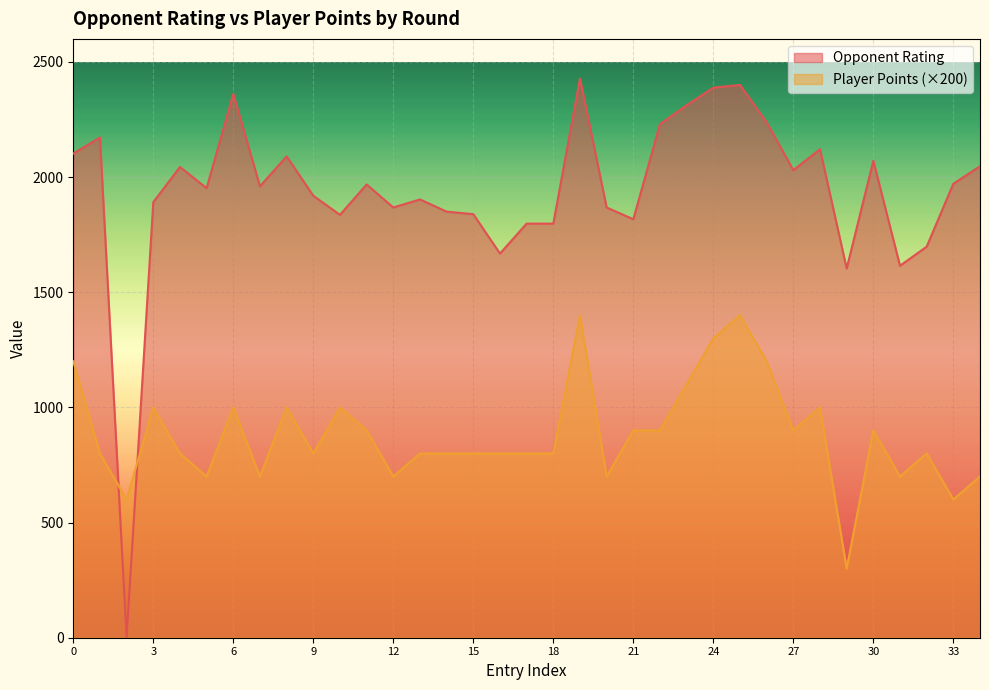

Rank the series by their maximum value, from highest to lowest.

Opponent Rating, Player Points (×200)